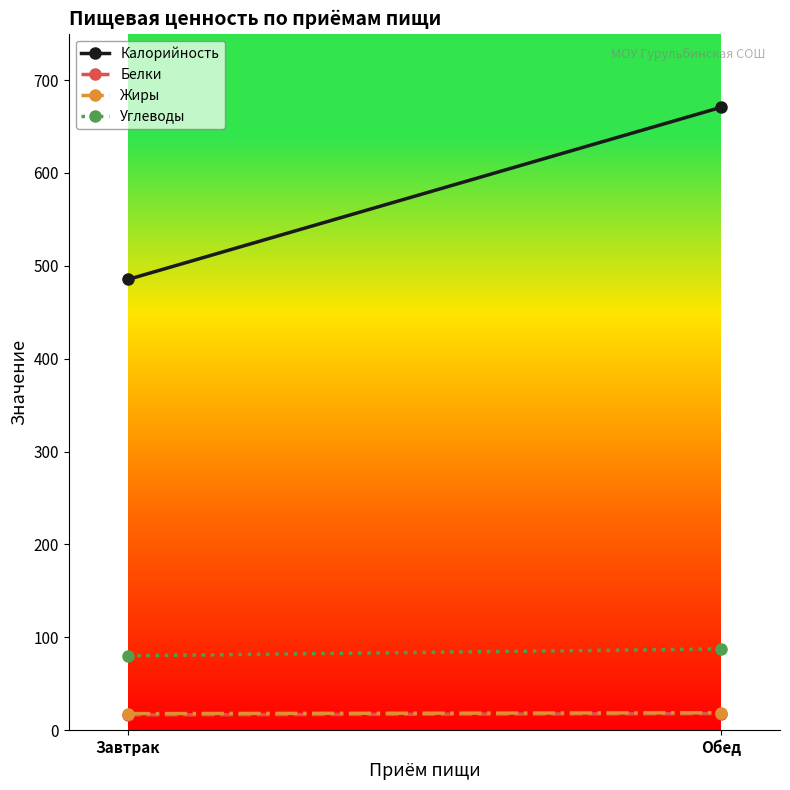

True or false: Калорийность has a value of 485.4 at Завтрак.

True